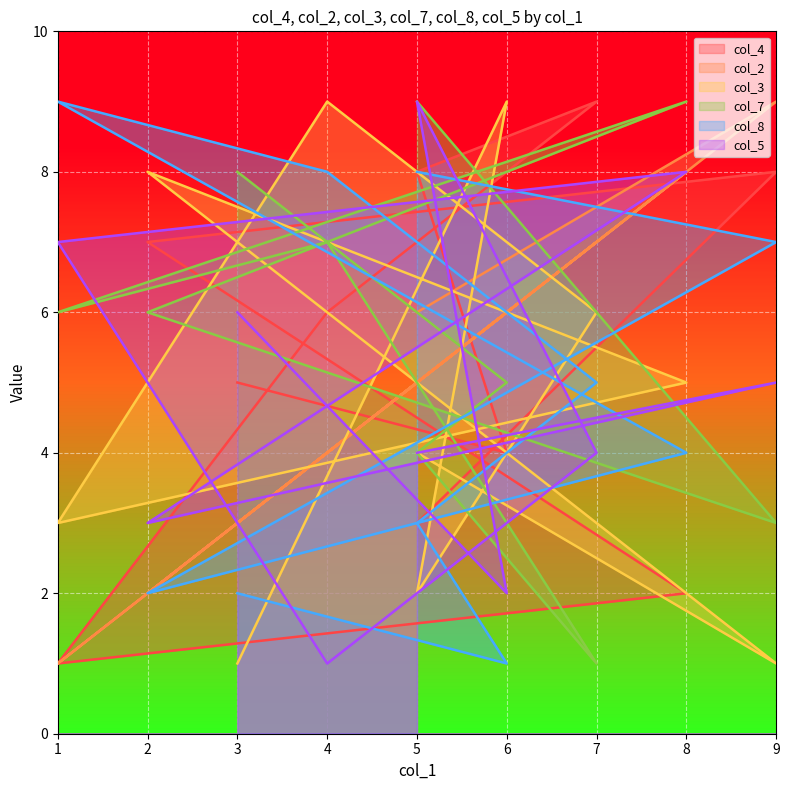

How many col_2 values are between 3 and 7?

6